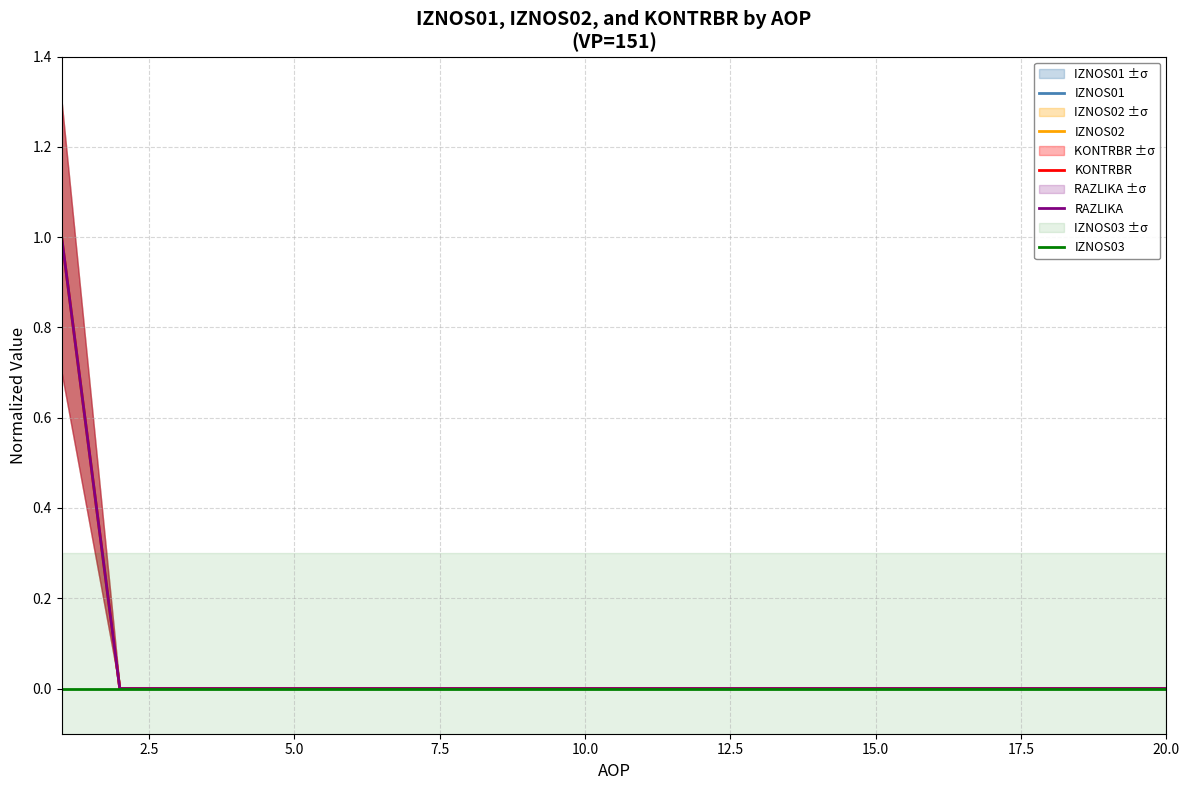

True or false: IZNOS03 has more than 1 points higher than both neighbors.

False